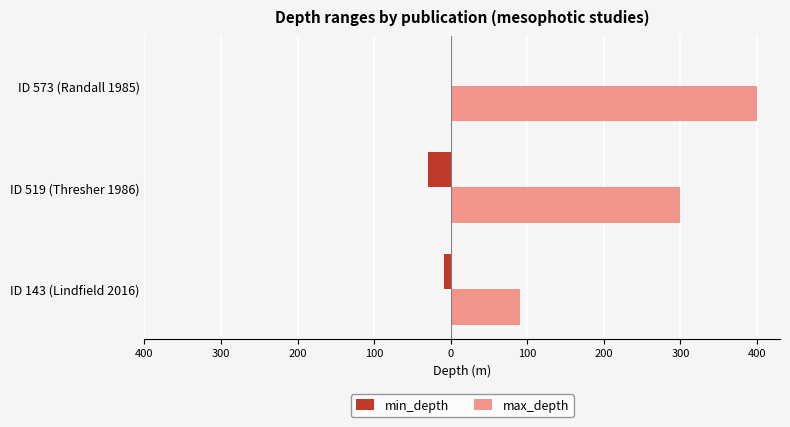

What are all the series names shown in the legend?

min_depth, max_depth